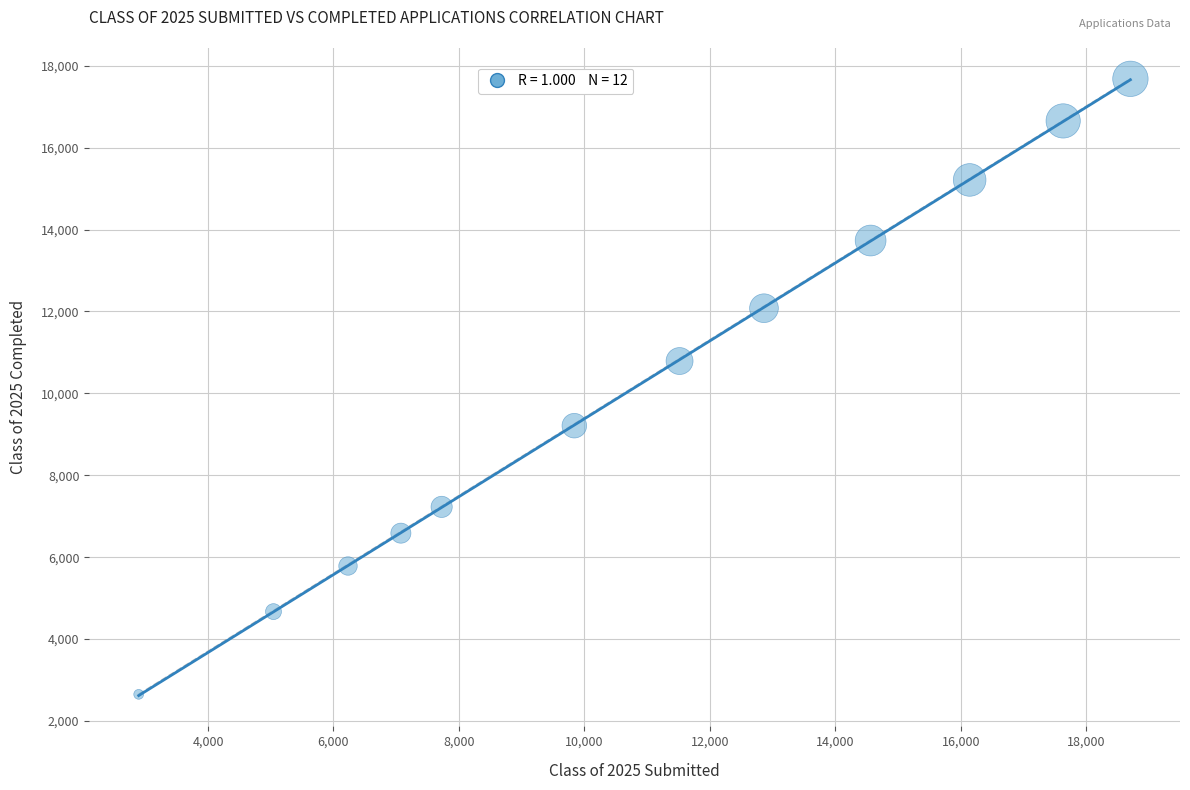

What is the average X value?

10853